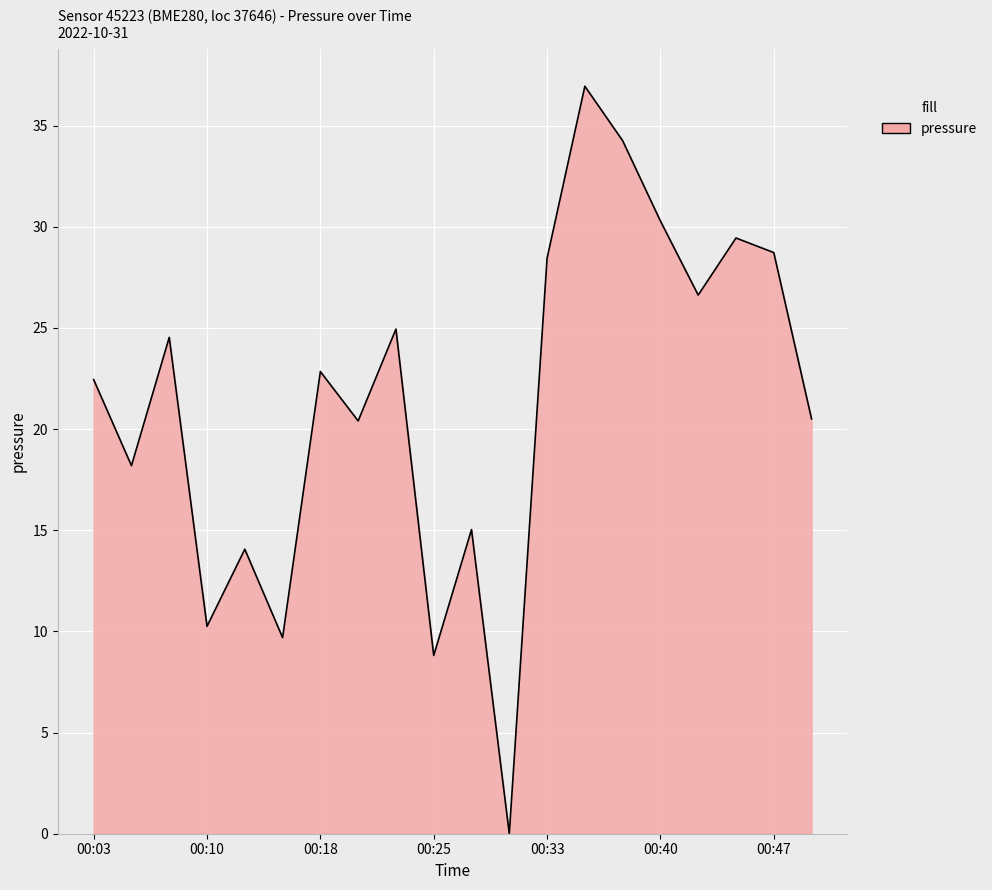

What is the difference between the maximum and minimum values?

36.9